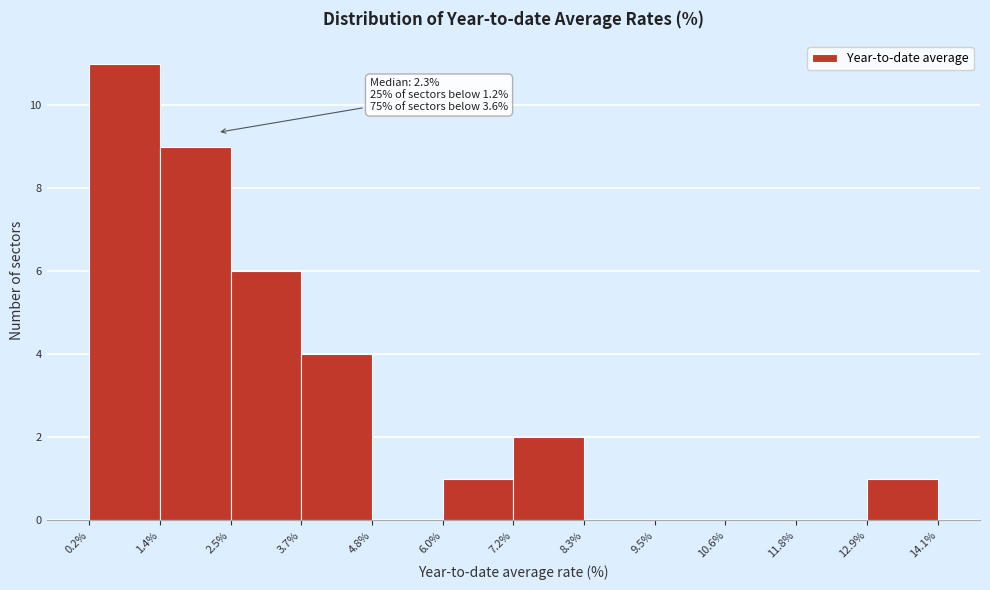

Over which range of the x-axis is the bar tallest?

0.2% to 1.4%